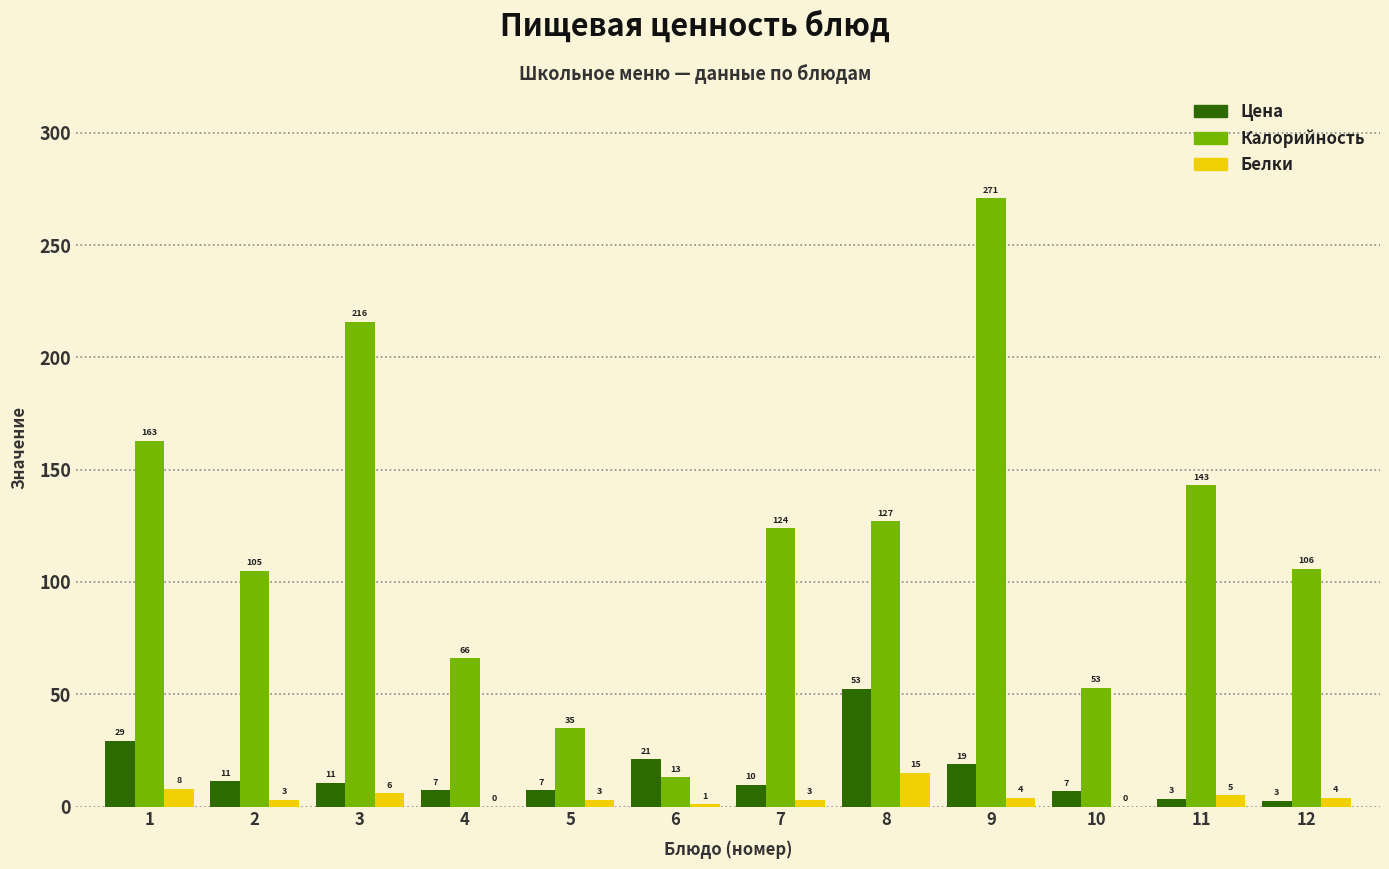

The Калорийность series shows 63.5 at 2. True or false?

False